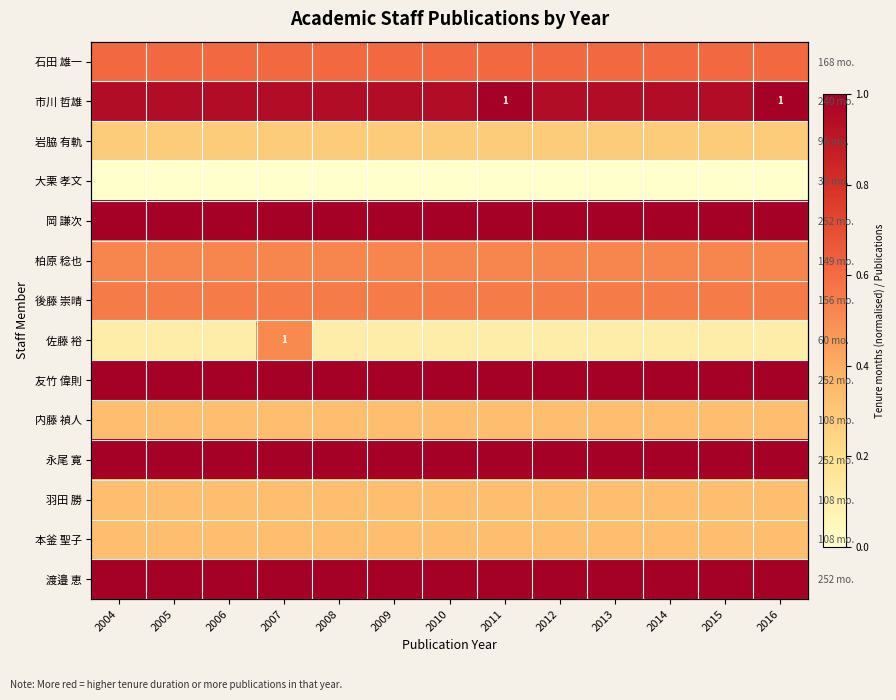

What is the spread (max minus min) of values at 2006?

1.0